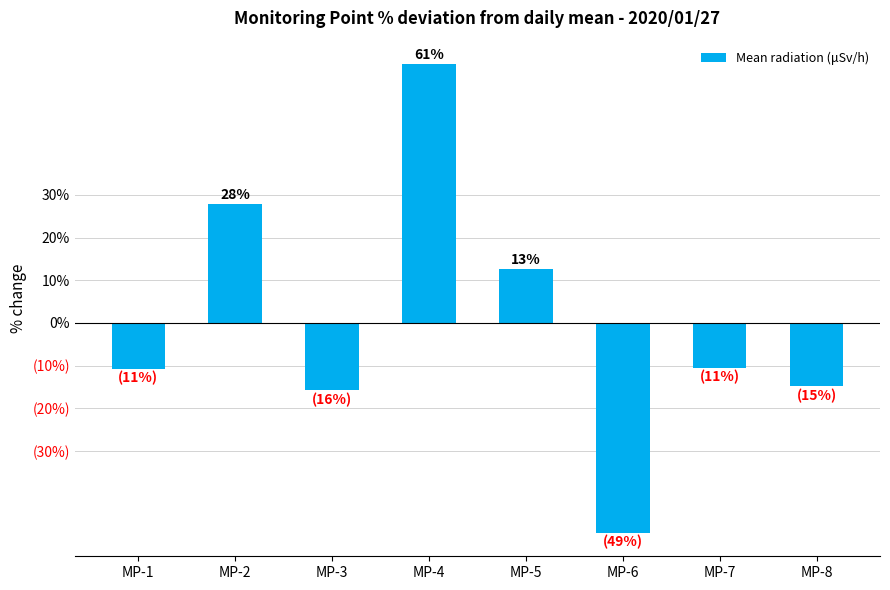

Are the bars horizontal?

No